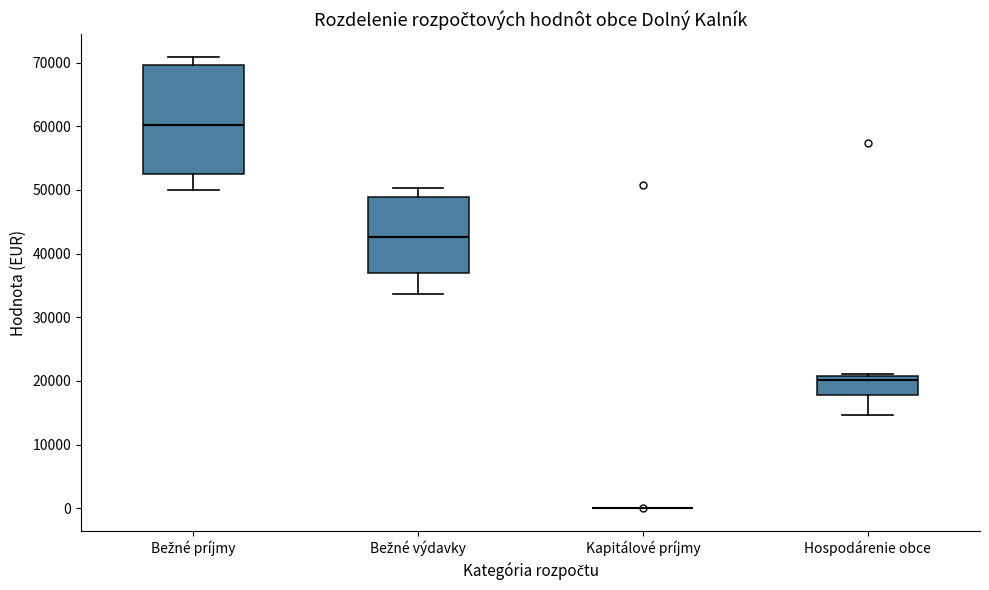

Where does the median line of the box for Bežné príjmy sit on the y-axis? The values are not printed on the chart, so give them approximately, as read against the axis.

60000